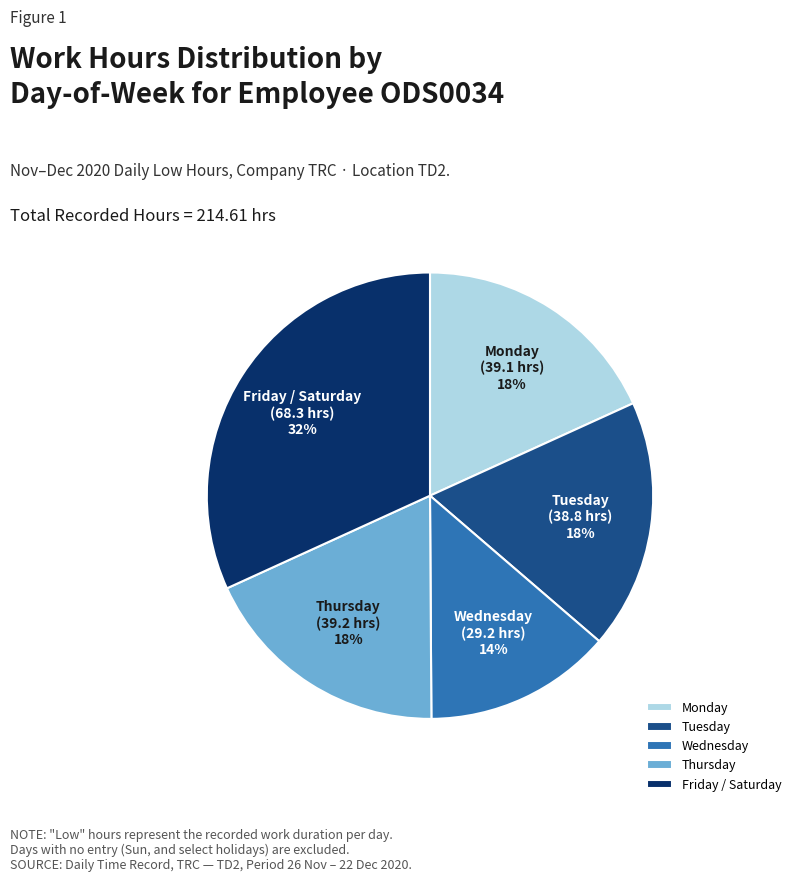

To the nearest percent, what portion does Tuesday represent?

18%